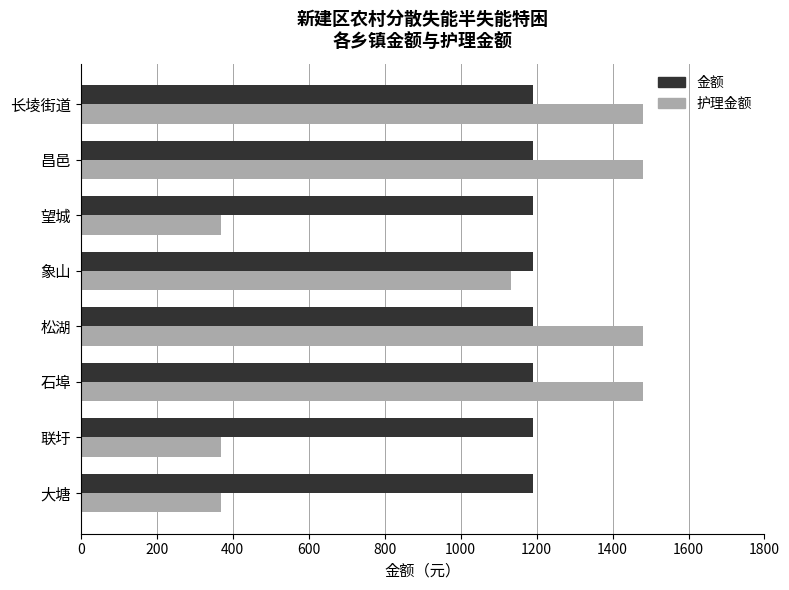

What is the total value across all series at 望城?

1560